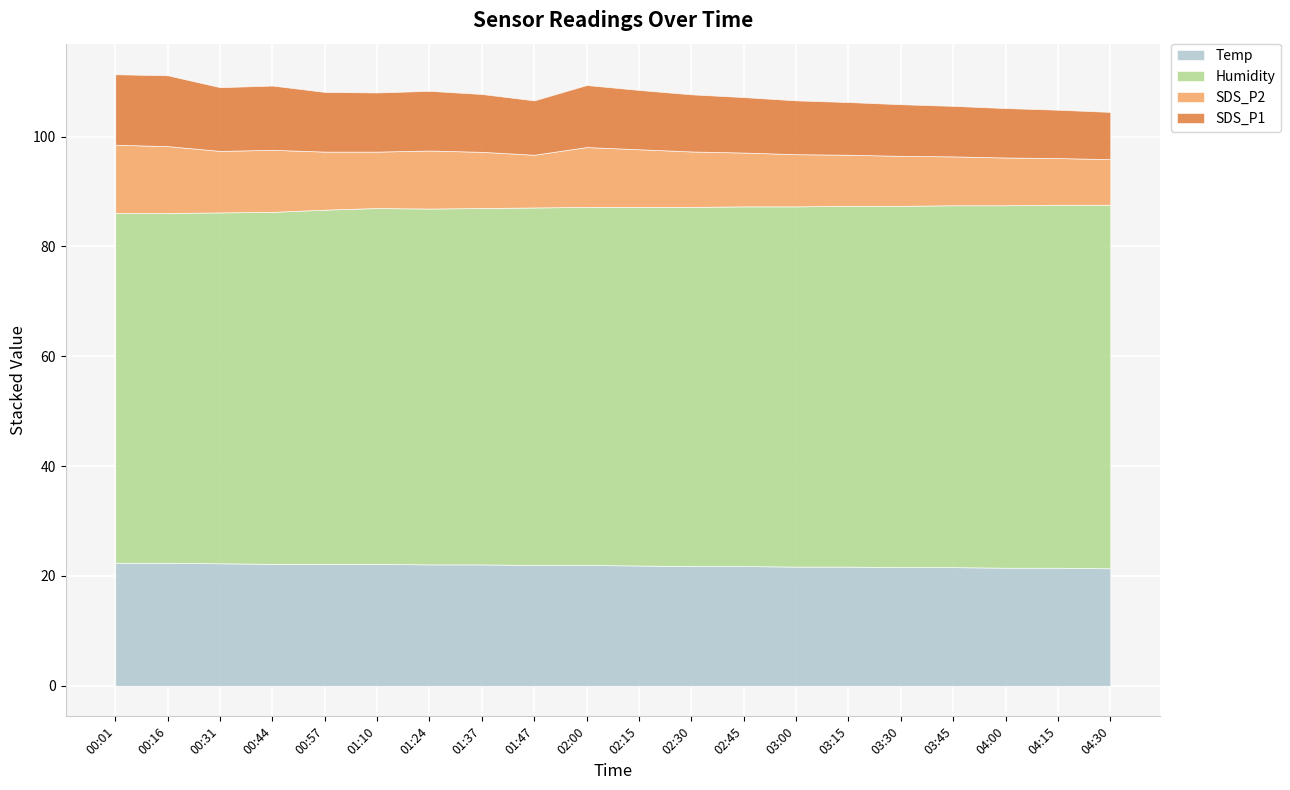

What is the difference between the highest and lowest values at 02:45?

55.7